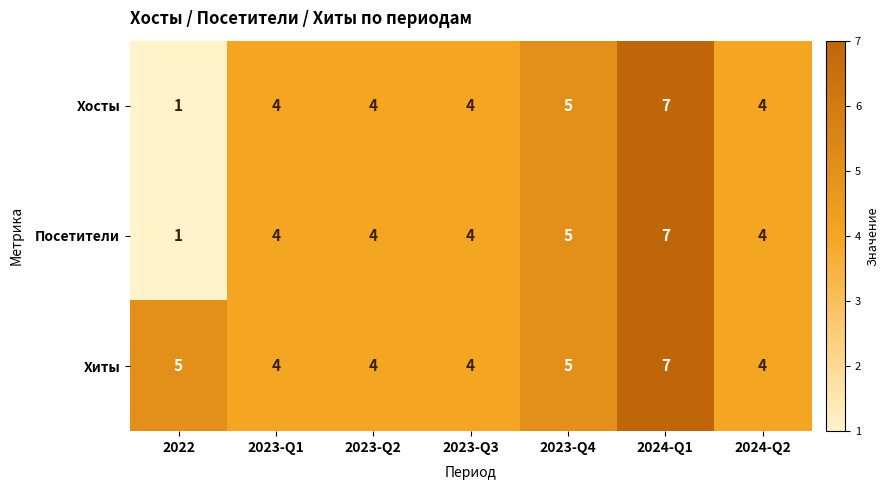

What is the average value of the Посетители series?

4